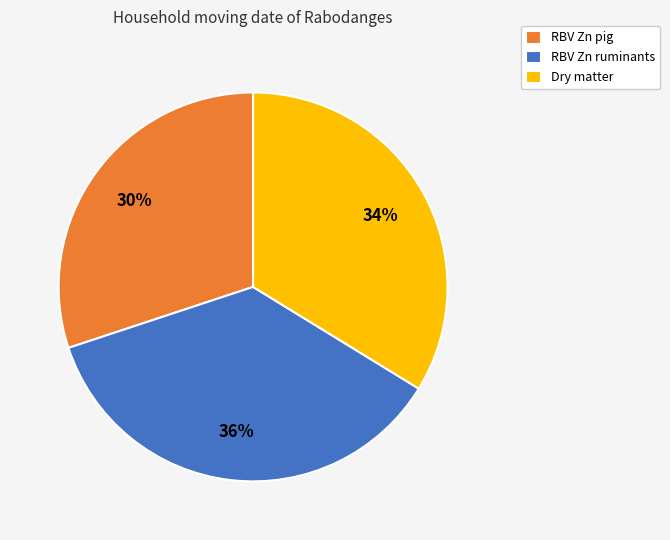

Which slice is the smallest?

RBV Zn pig